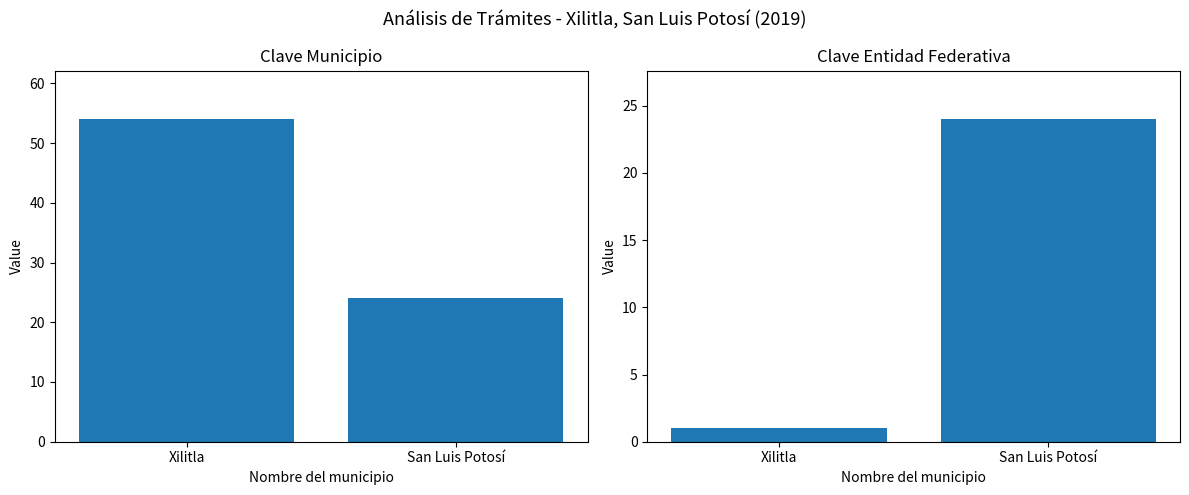

True or false: Clave municipio has a value of 15 at San Luis Potosí.

False